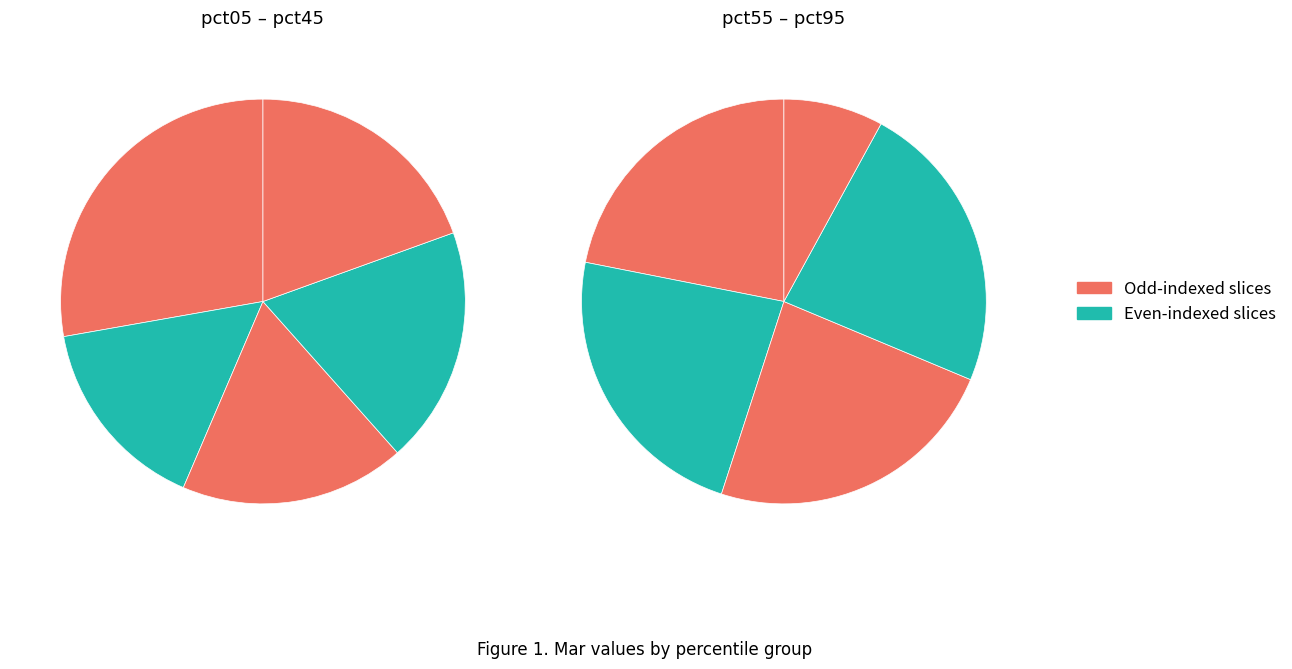

Count the number of slices in the pie.

10